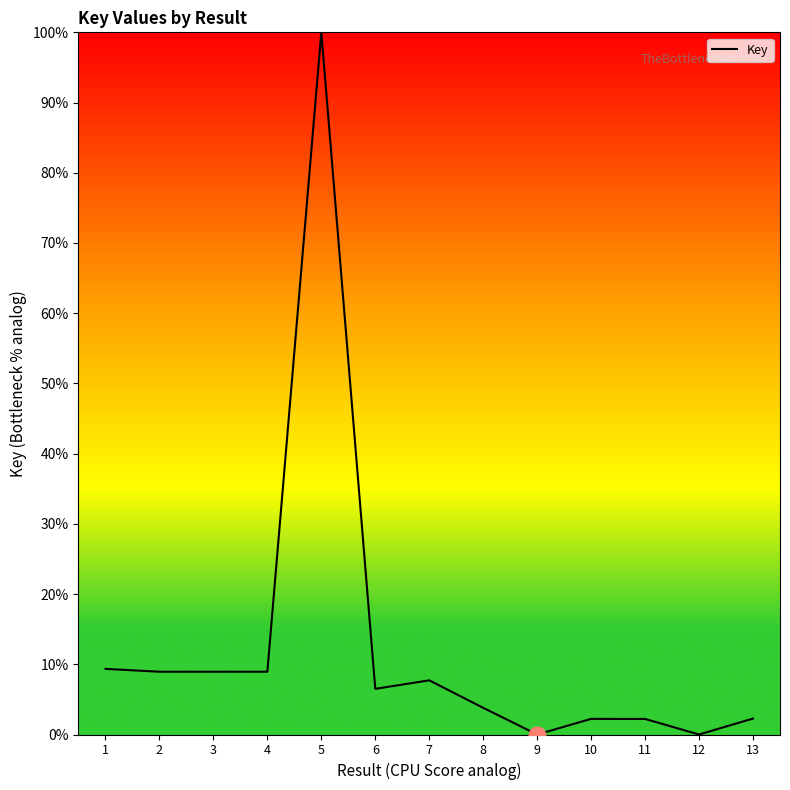

True or false: the data shows 4.8 at 2.

False